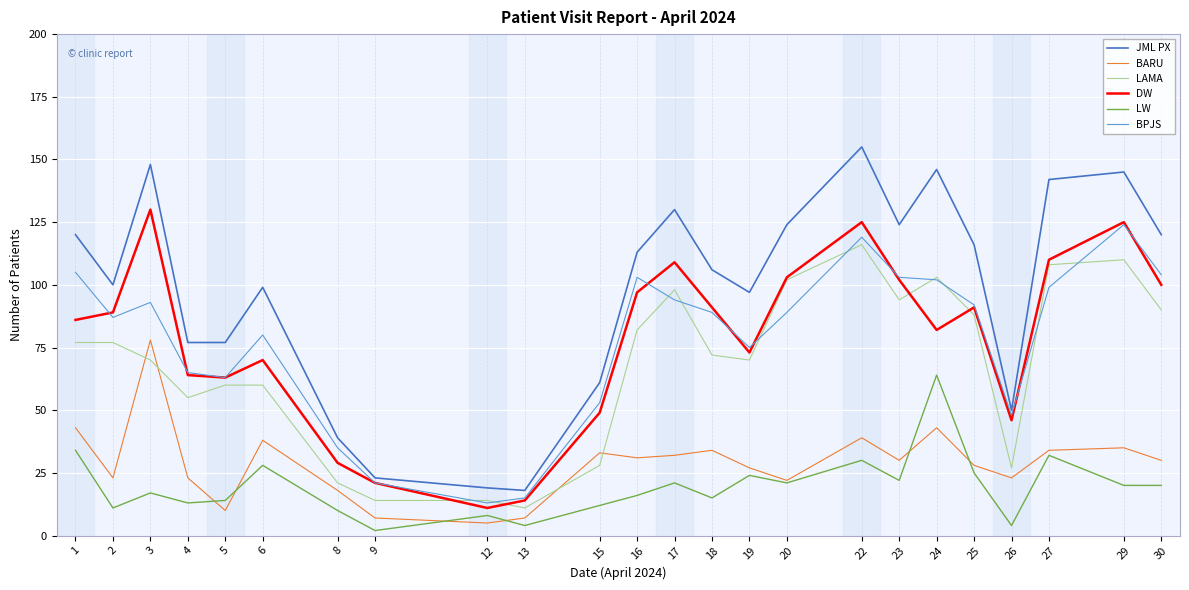

What are all the series names shown in the legend?

JML PX, BARU, LAMA, DW, LW, BPJS